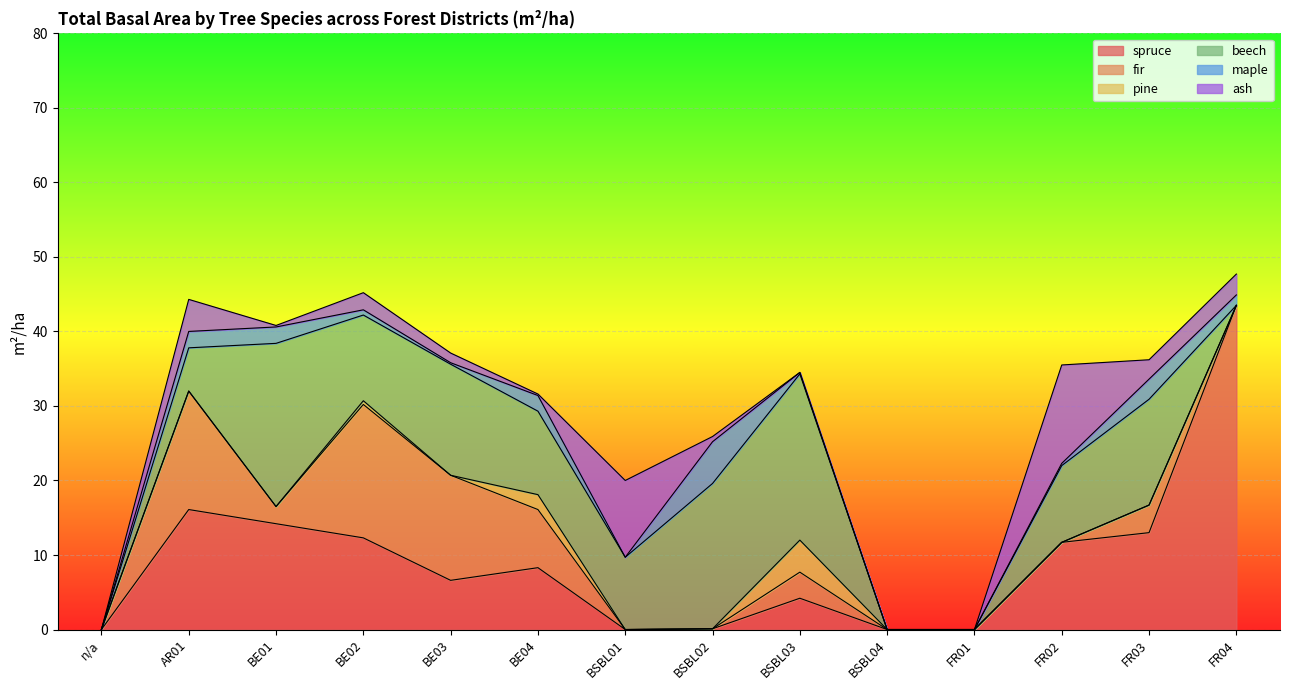

Count the pine values in the range 0 to 1.

12